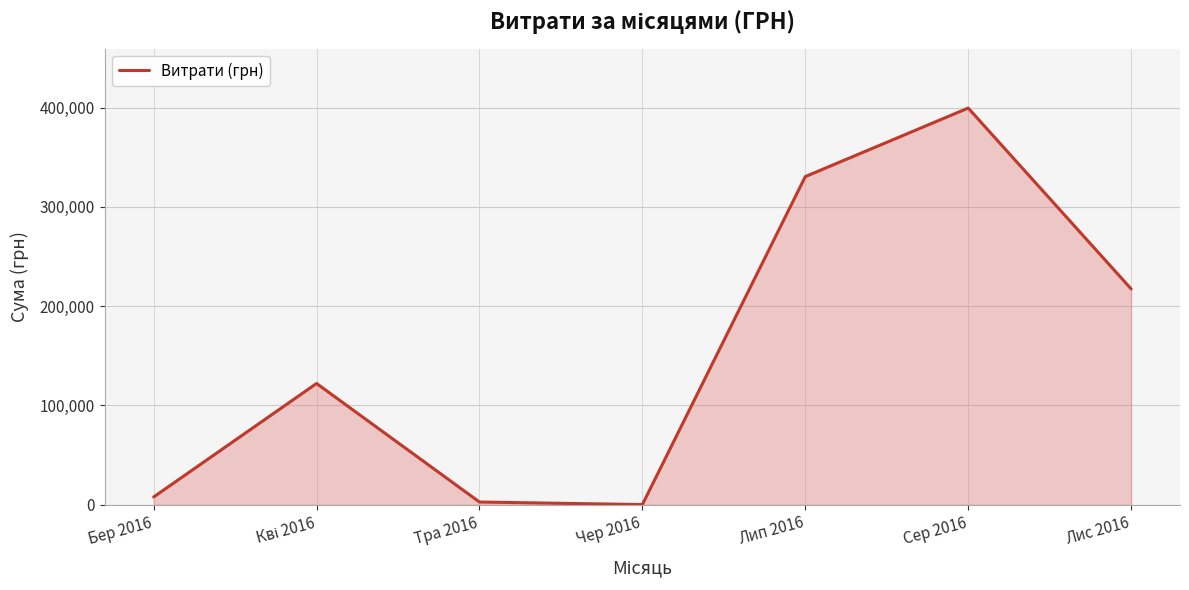

What position from the right is Бер 2016?

7